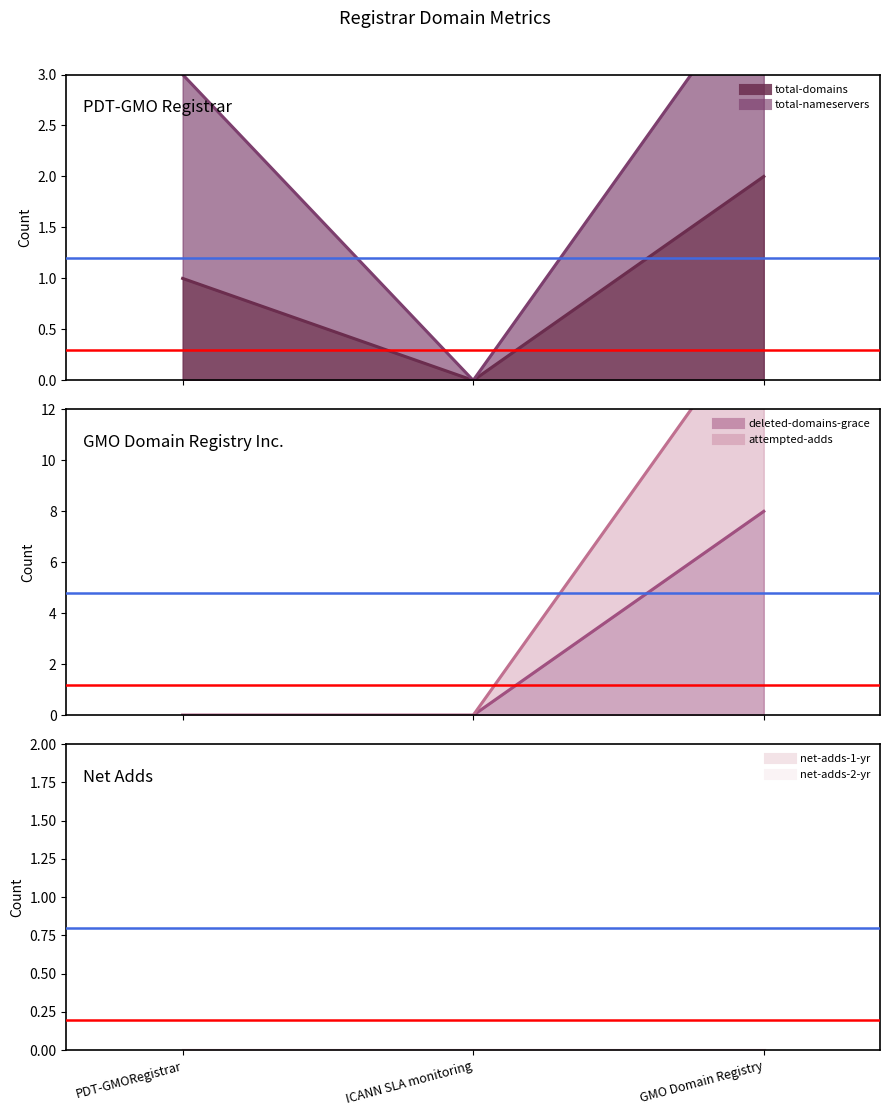

What position from the left is GMO Domain Registry?

3